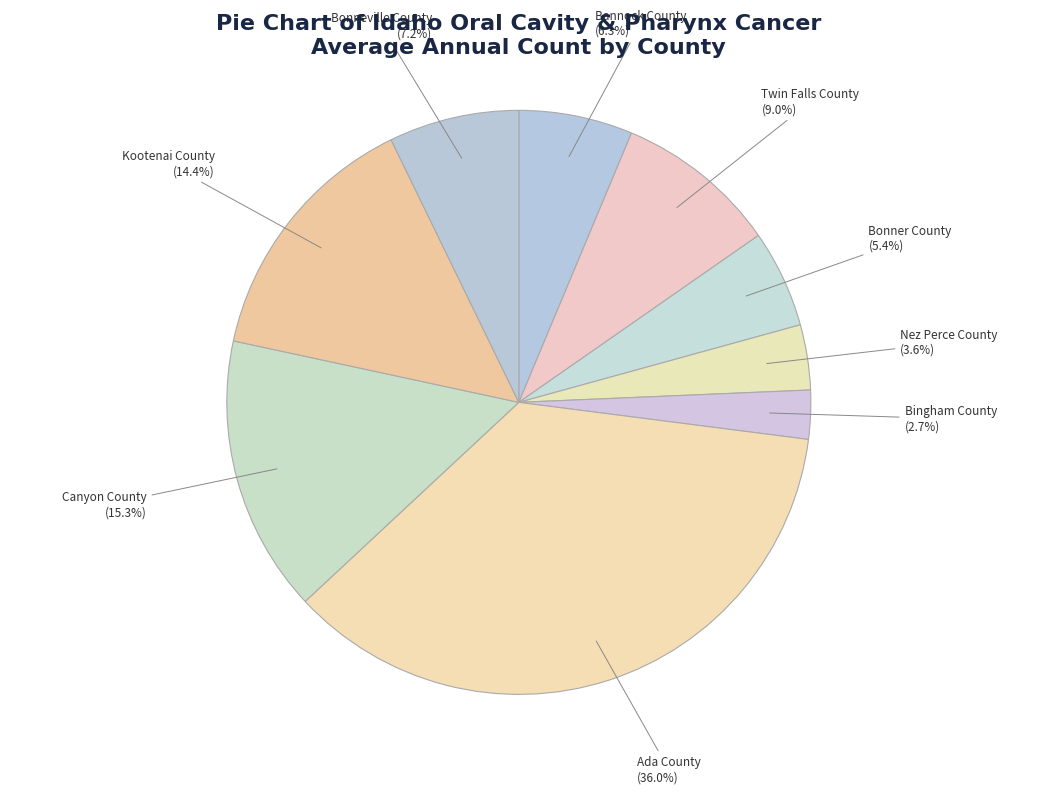

Which slice is the largest?

Ada County